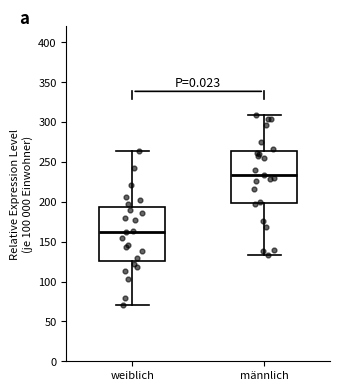

Reading left to right, transcribe this box plot: for each box, give where its median line is, the range the box spans, and where its two whiskers end, as read against the y-axis. The values are not printed on the chart, so give them approximately, as read against the axis.

weiblich: median 160, box 125 to 195, whiskers 70 to 265
männlich: median 235, box 200 to 265, whiskers 135 to 310